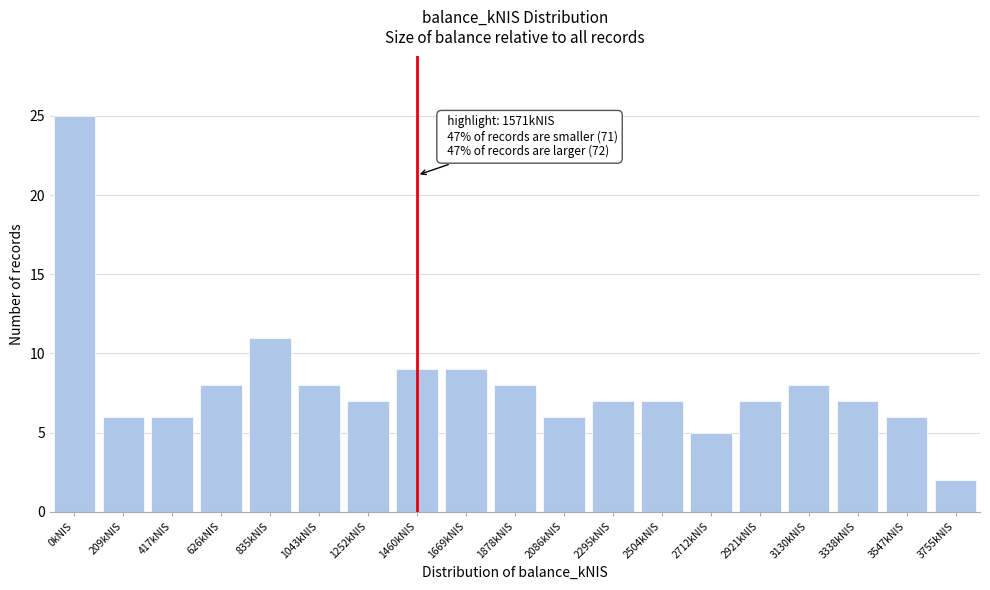

Reading left to right, list all the values displayed in this chart.

0kNIS=25	209kNIS=6	417kNIS=6	626kNIS=8	835kNIS=11	1043kNIS=8	1252kNIS=7	1460kNIS=9	1669kNIS=9	1878kNIS=8	2086kNIS=6	2295kNIS=7	2504kNIS=7	2712kNIS=5	2921kNIS=7	3130kNIS=8	3338kNIS=7	3547kNIS=6	3755kNIS=2